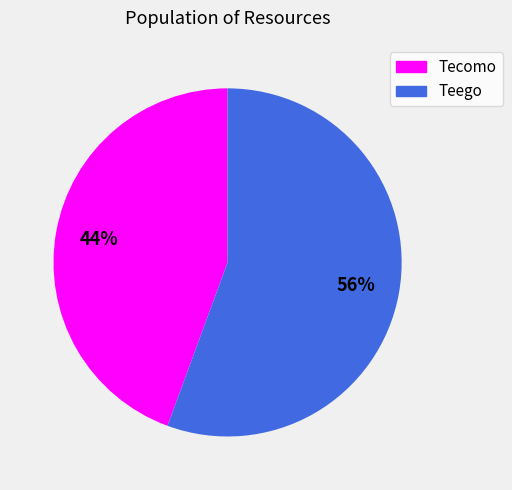

Is there a majority slice in this chart?

Yes